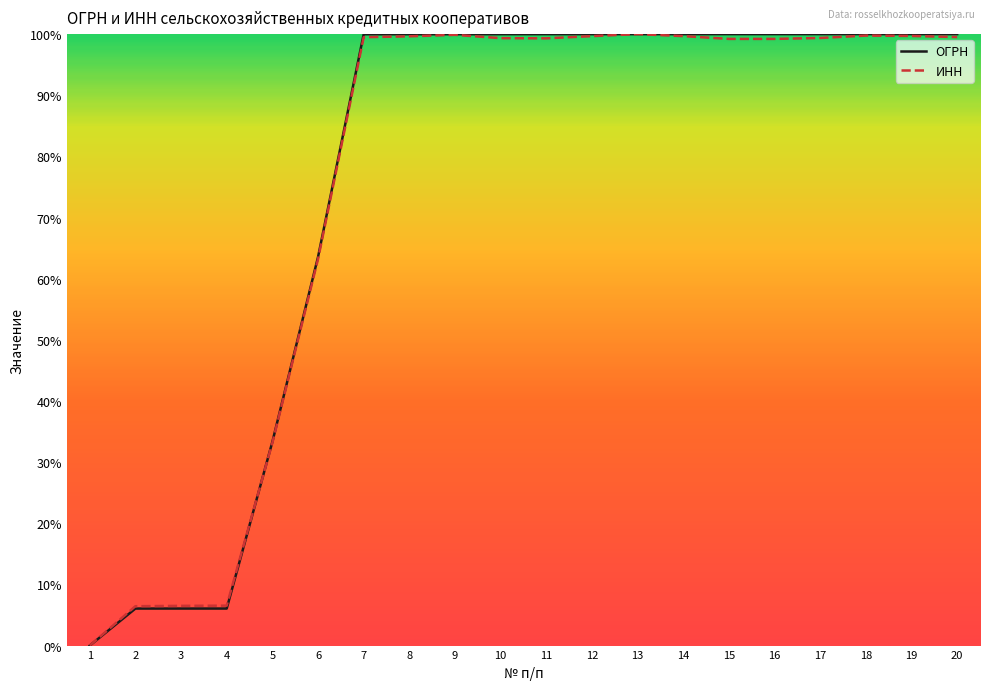

What is the maximum value shown in the chart?

100.0